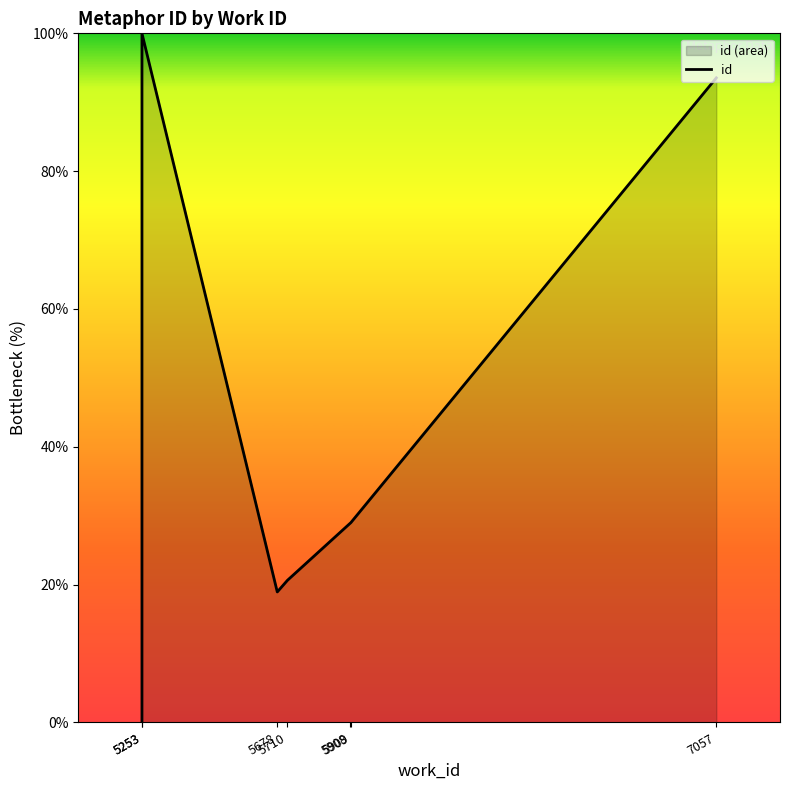

Which has a higher value, 5253 or 5908?

5253